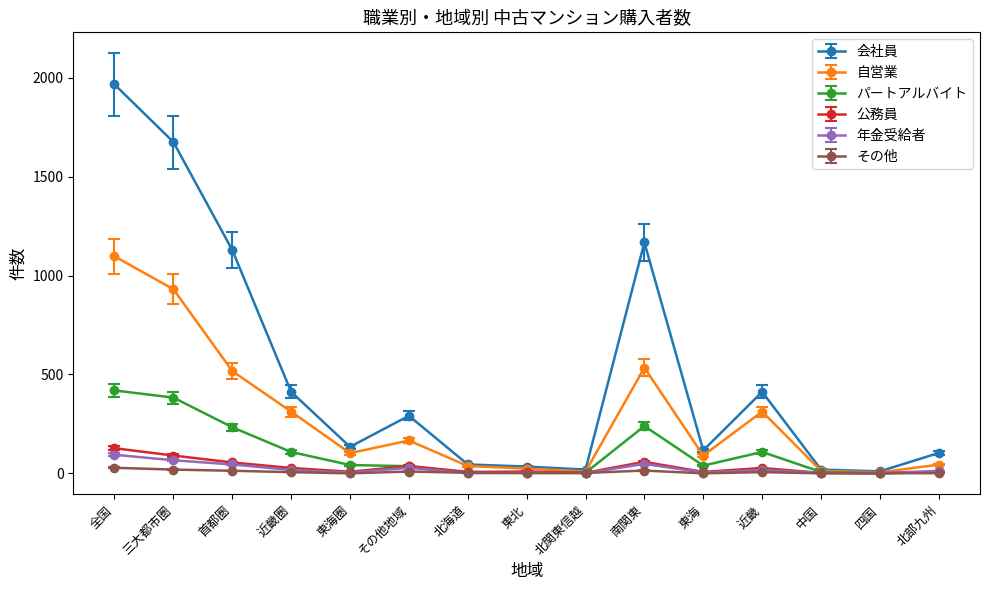

Read the 自営業 value at 四国.

5